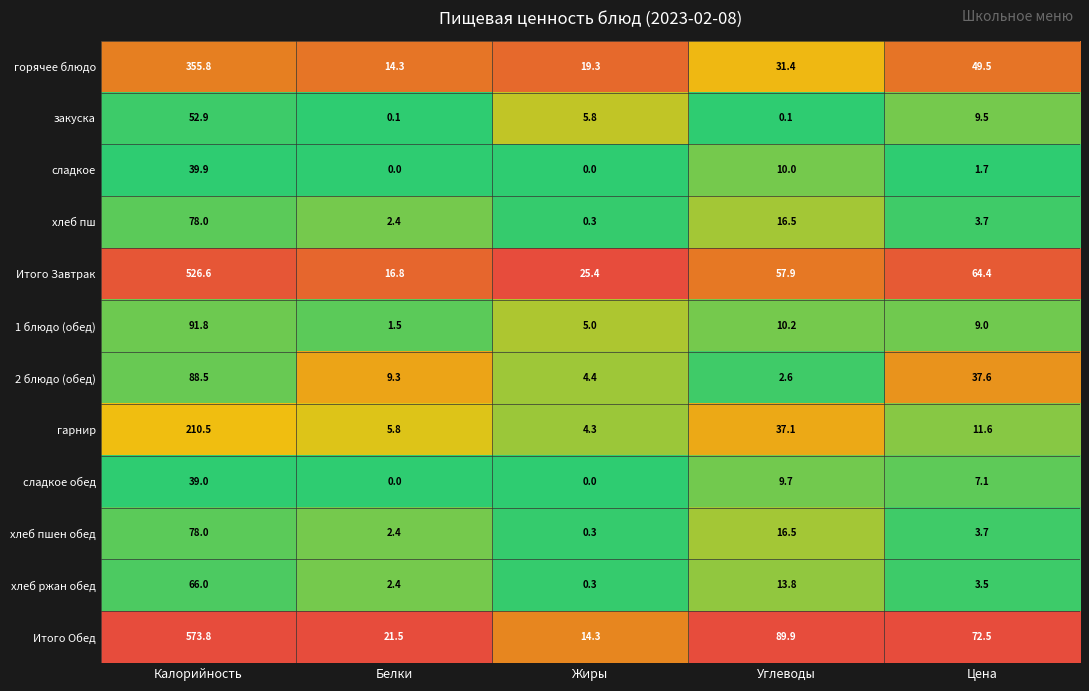

What is the highest value of the горячее блюдо series?

355.8